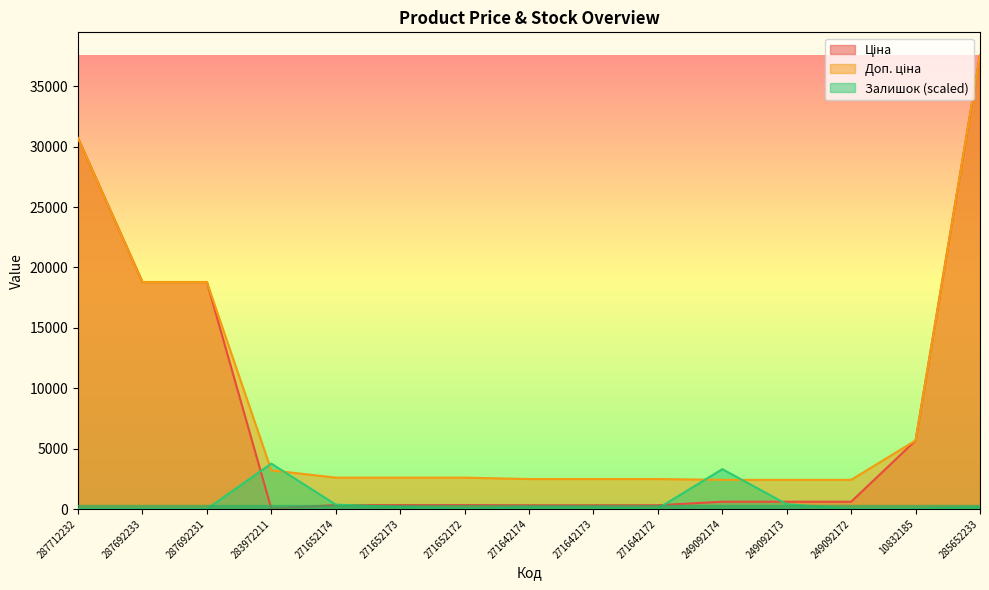

What is the label of the 2nd point from the left?

287692233